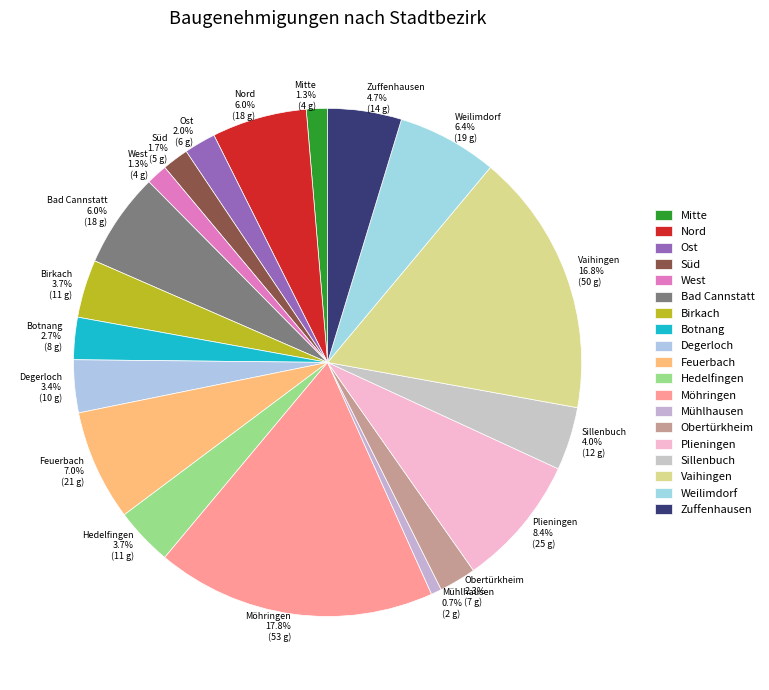

Is the sum of Plieningen and Möhringen greater than half?

No